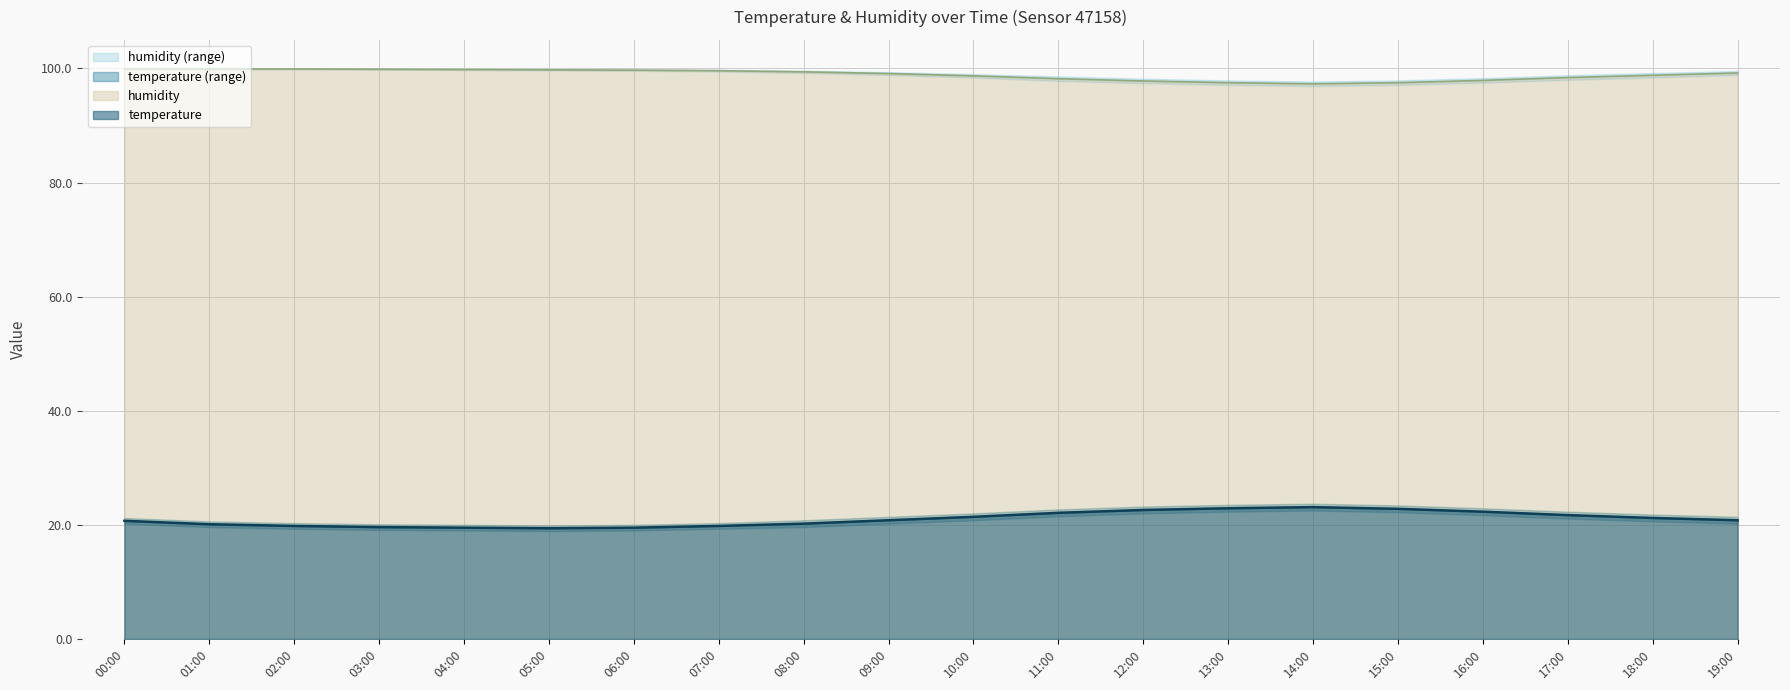

The value of temperature at 10:00 is 21.4. True or false?

True